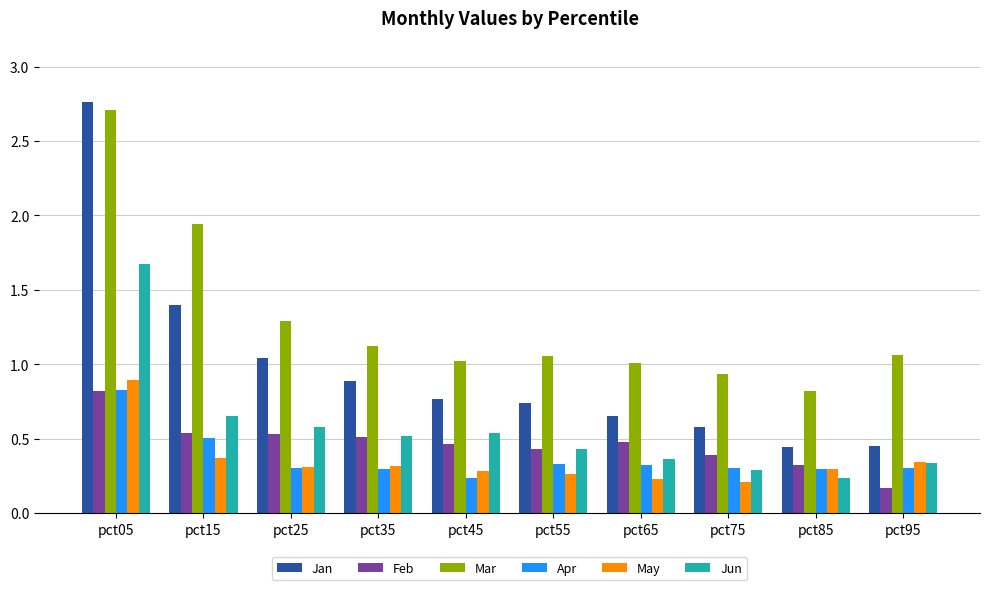

Where is Feb nearest to the value 0?

pct95